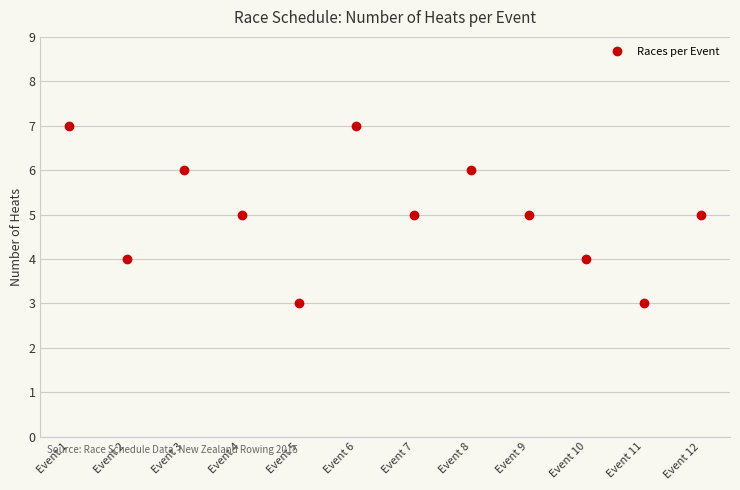

Count the values in the range 4 to 6.

8